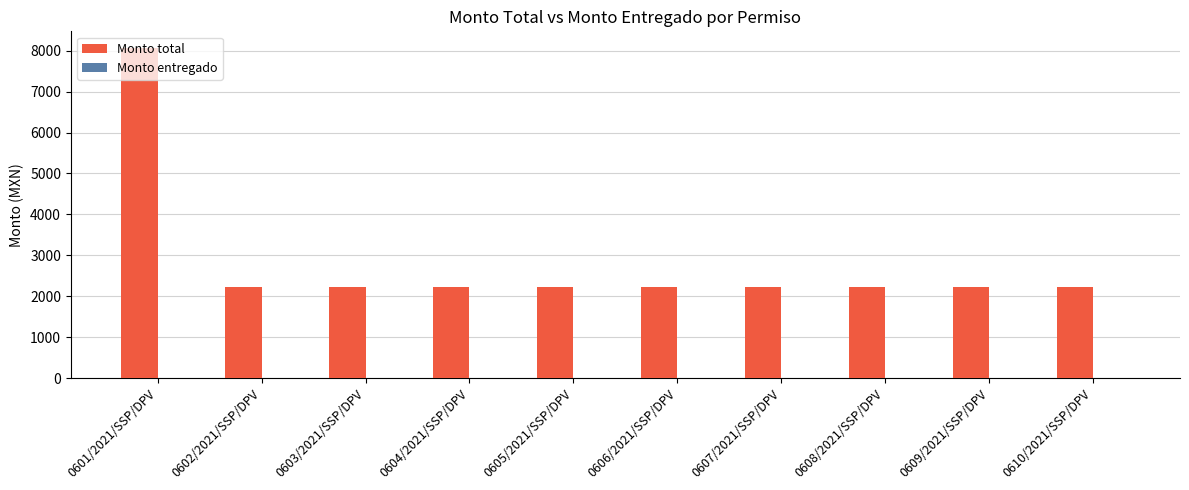

Which has a higher value, 0601/2021/SSP/DPV or 0604/2021/SSP/DPV?

0601/2021/SSP/DPV